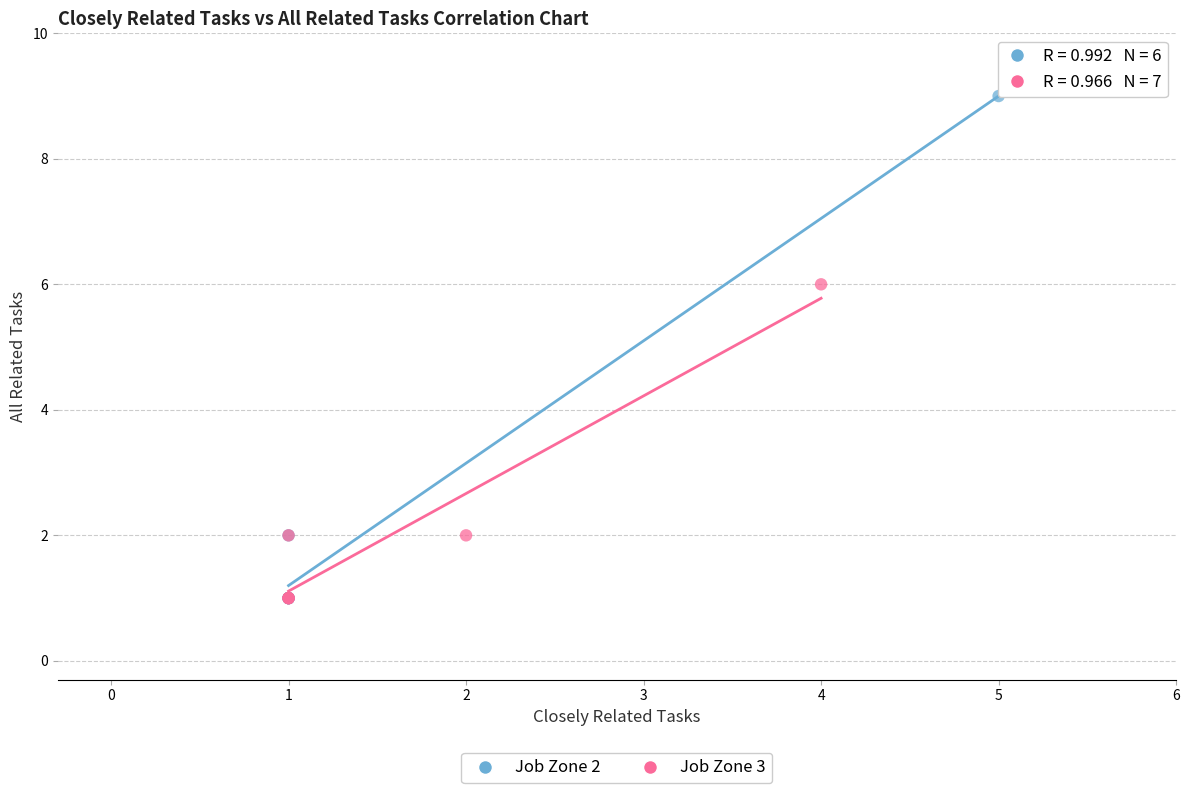

Which series has the widest spread of Y values?

Job Zone 2